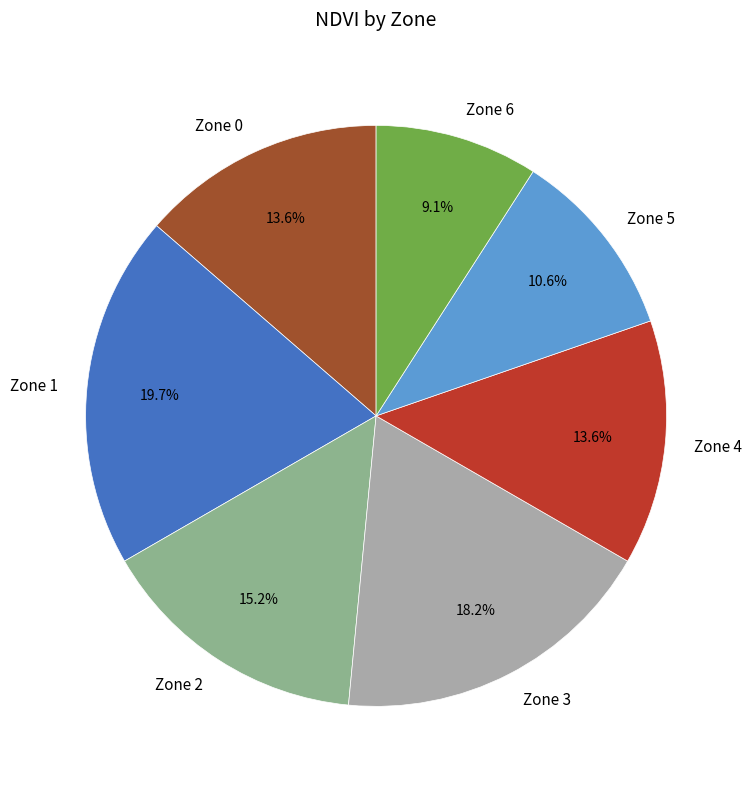

How many segments does this pie chart have?

7